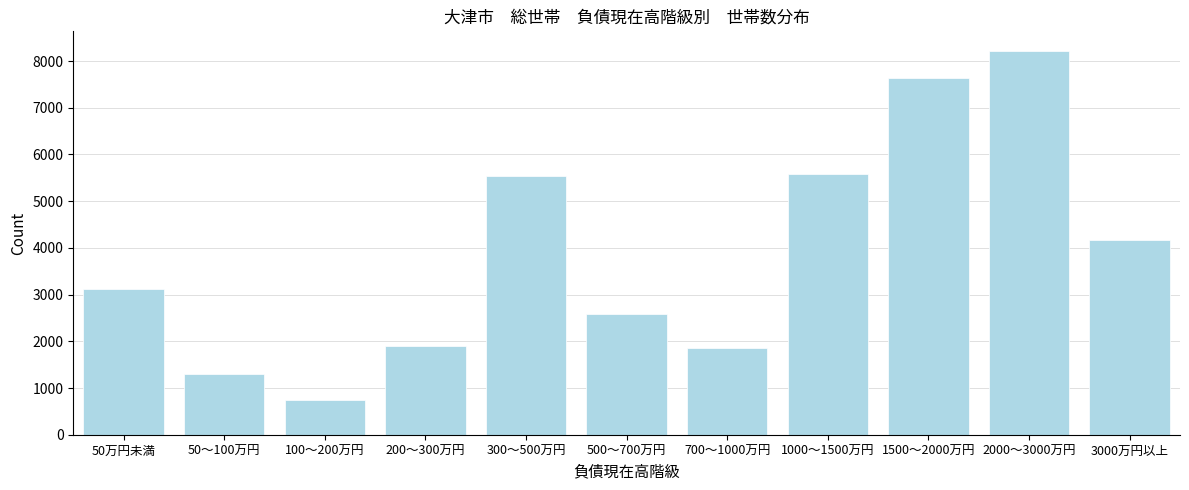

Reading left to right, transcribe all the data shown in this chart.

50万円未満=3129	50～100万円=1310	100～200万円=753	200～300万円=1903	300～500万円=5535	500～700万円=2590	700～1000万円=1862	1000～1500万円=5578	1500～2000万円=7630	2000～3000万円=8224	3000万円以上=4178